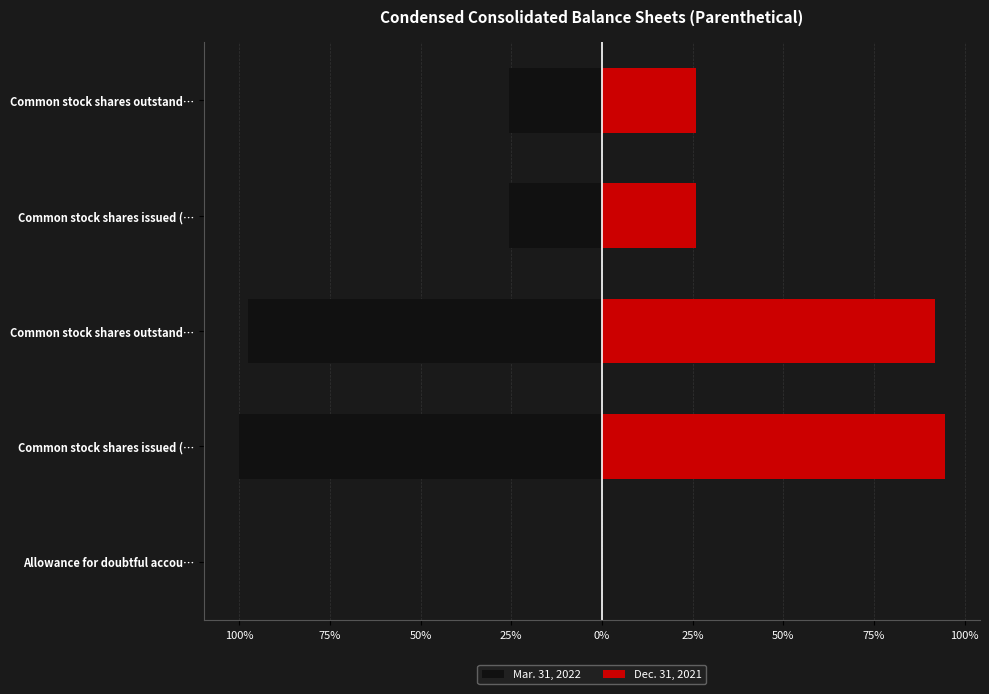

Reading right to left, what are all the values shown in this chart?

Mar. 31, 2022: -25.6	-25.6	-97.6	-100.0	-0.0
Dec. 31, 2021: 25.9	25.9	91.9	94.5	0.0